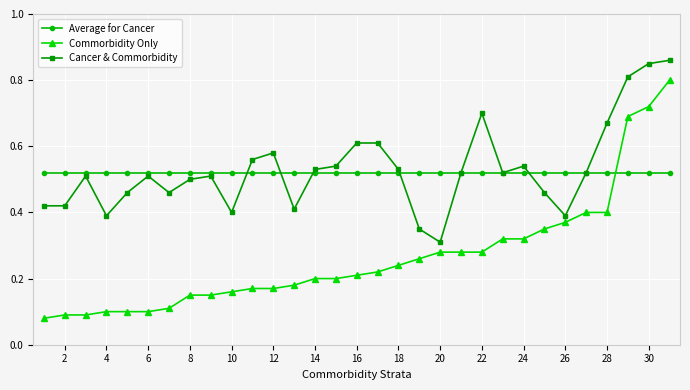

True or false: Cancer & Commorbidity has more than 0 interior local peaks.

True